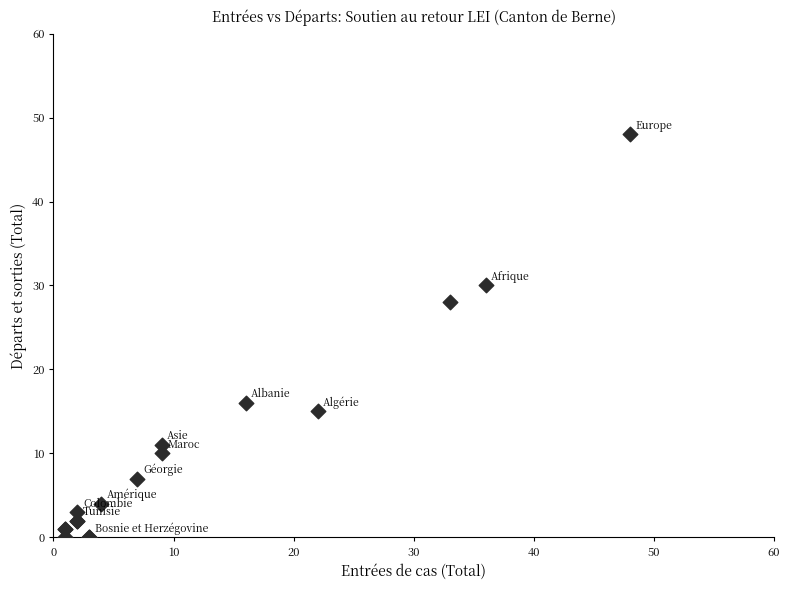

What Y value in the scatter plot is closest to 24?

28